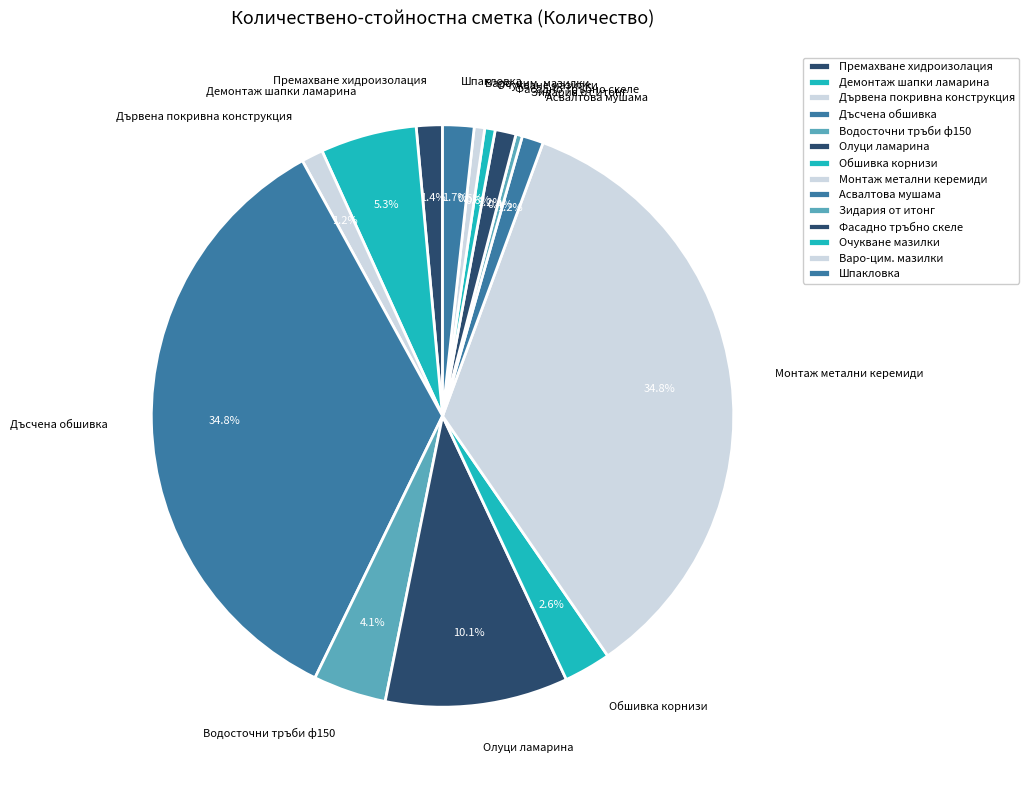

Does Зидария от итонг account for over 50% of the chart?

No